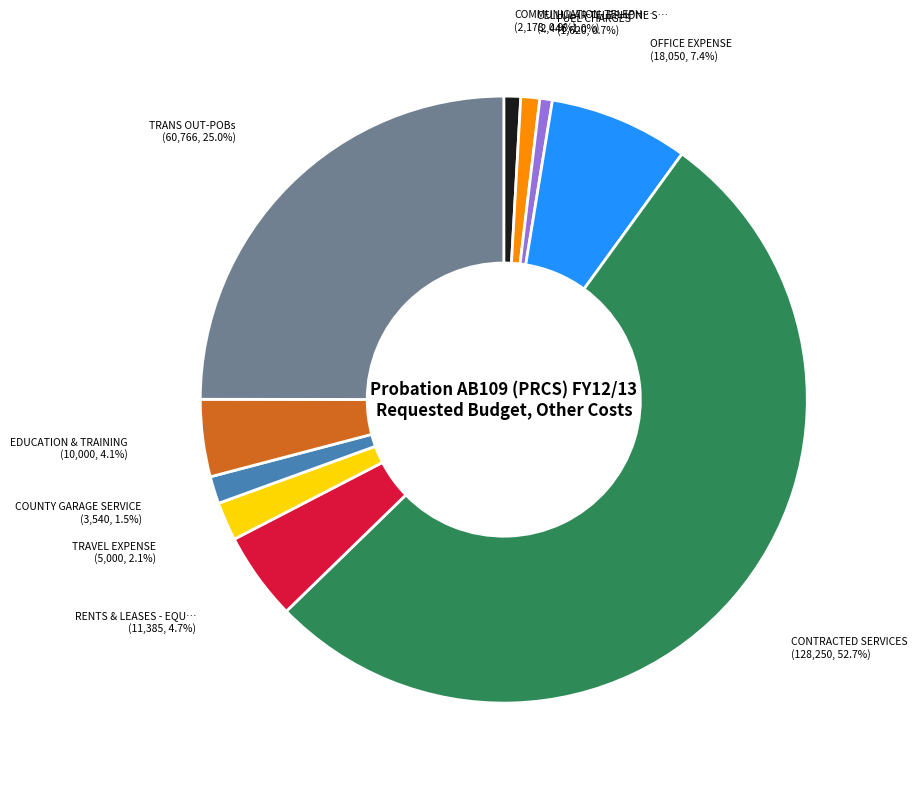

How many segments does this pie chart have?

10